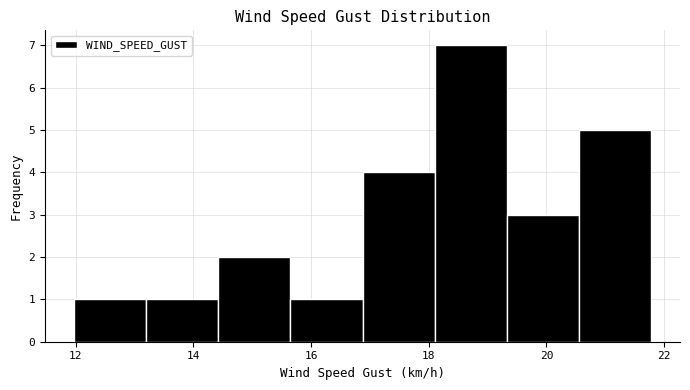

Over which range of the x-axis is the bar tallest?

18.2 to 19.4